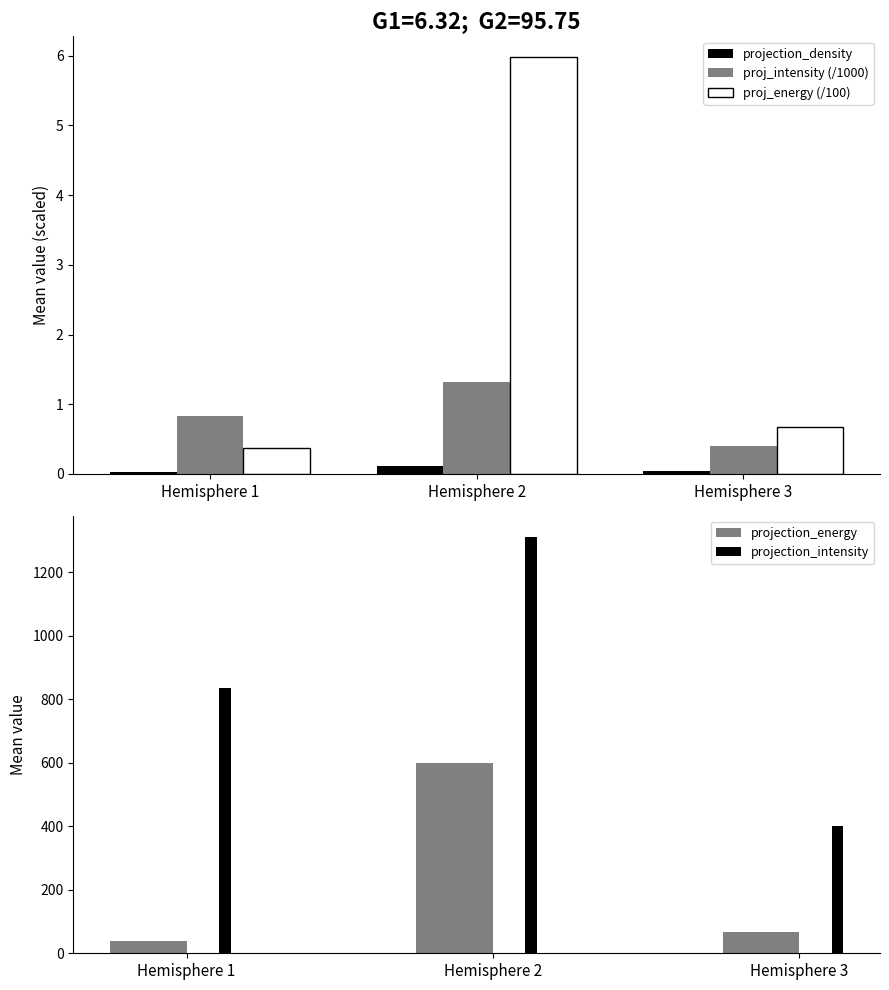

List the series in order of their peak value, highest first.

projection_intensity, projection_energy, proj_energy (/100), proj_intensity (/1000), projection_density